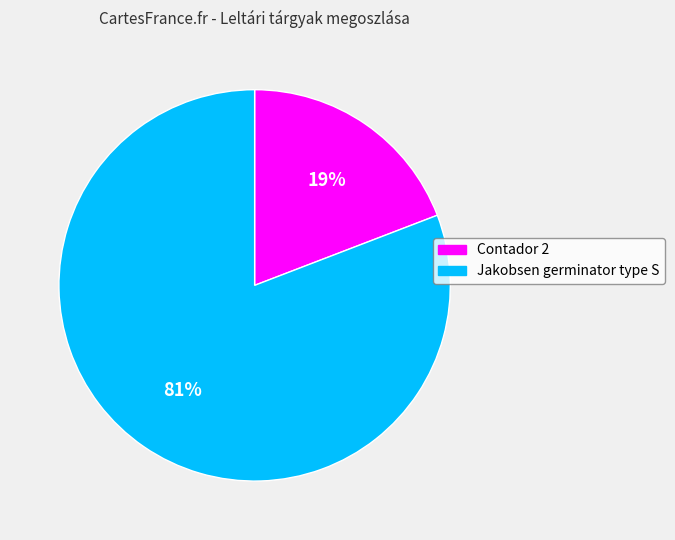

Rank the categories by value from lowest to highest.

Contador 2, Jakobsen germinator type S